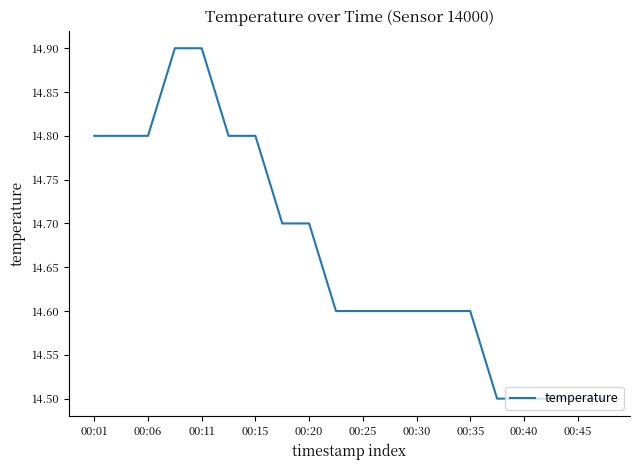

Reading right to left, extract all data points from this chart.

14.5	14.5	14.5	14.5	14.5	14.6	14.6	14.6	14.6	14.6	14.6	14.7	14.7	14.8	14.8	14.9	14.9	14.8	14.8	14.8